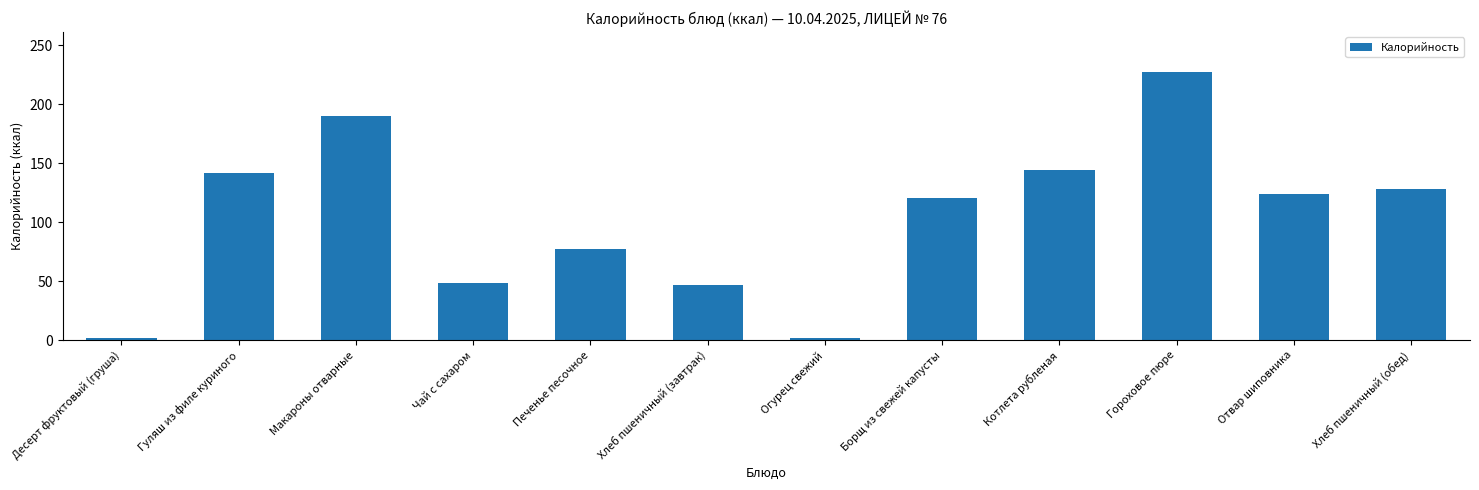

The value at Котлета рубленая is 60.7. True or false?

False